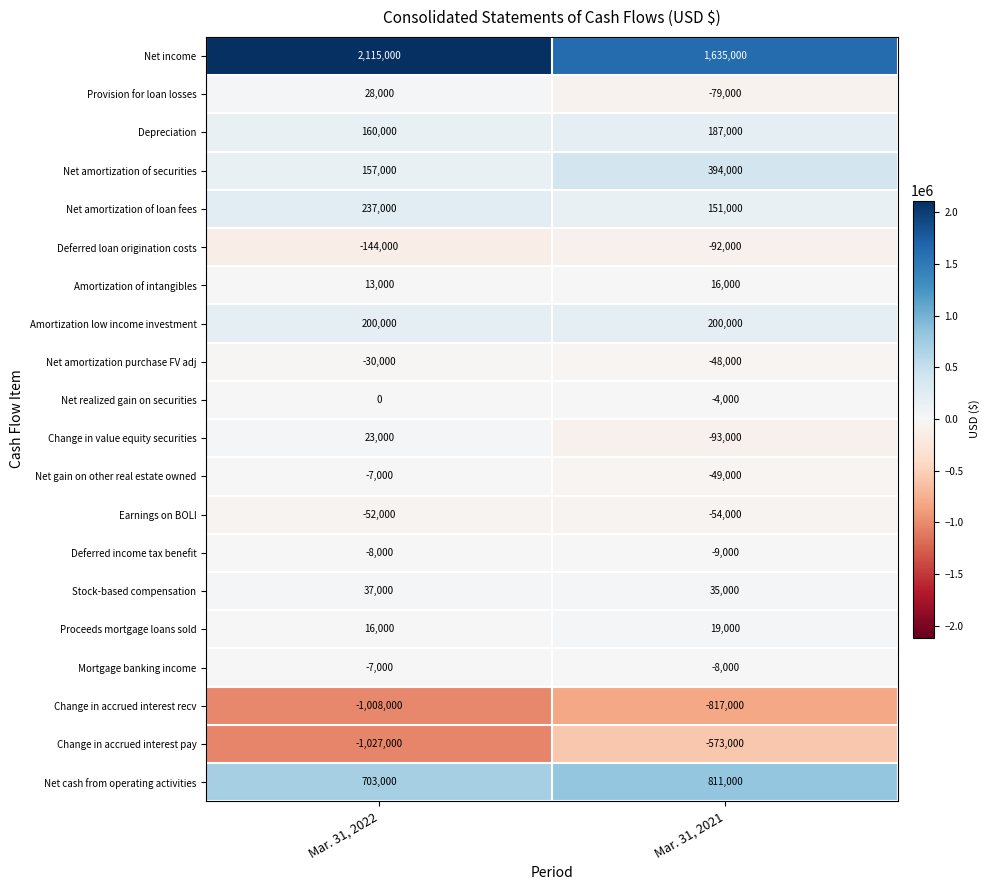

True or false: Amortization of intangibles has a value of 9568 at Mar. 31, 2021.

False